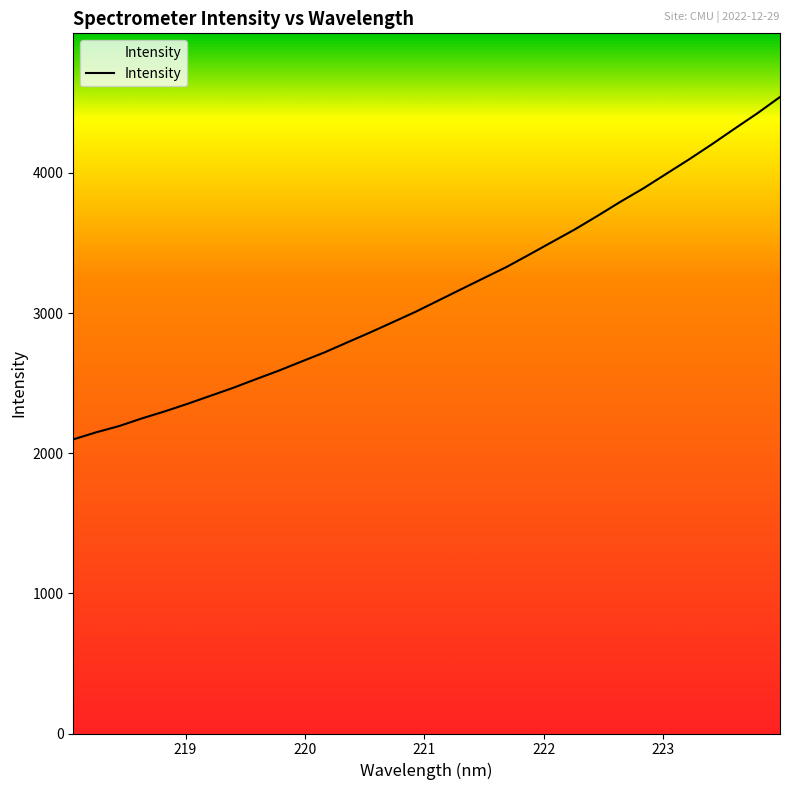

What is the sum of all values?

100599.1